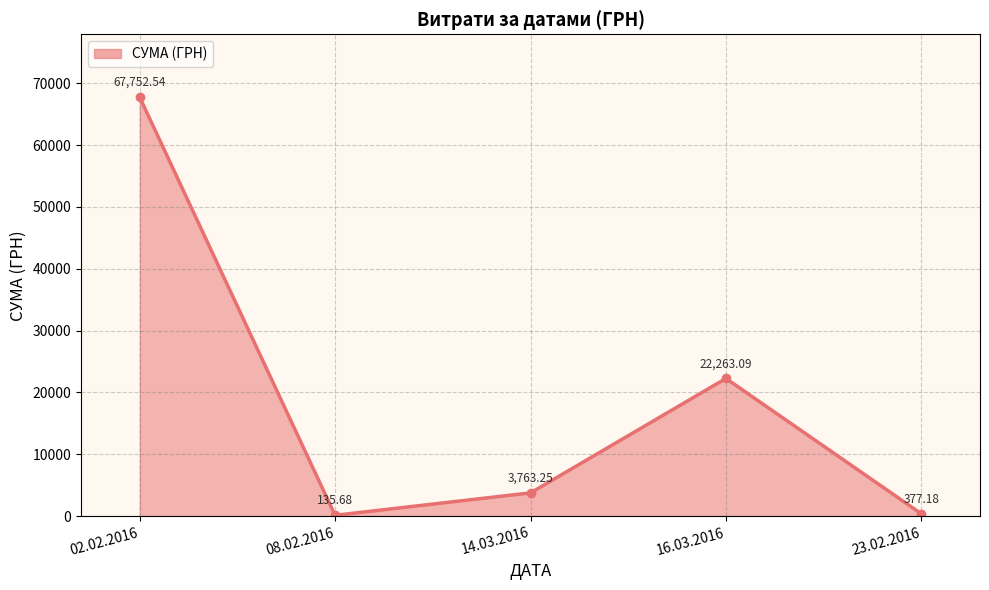

Rank the categories by value from lowest to highest.

08.02.2016, 23.02.2016, 14.03.2016, 16.03.2016, 02.02.2016